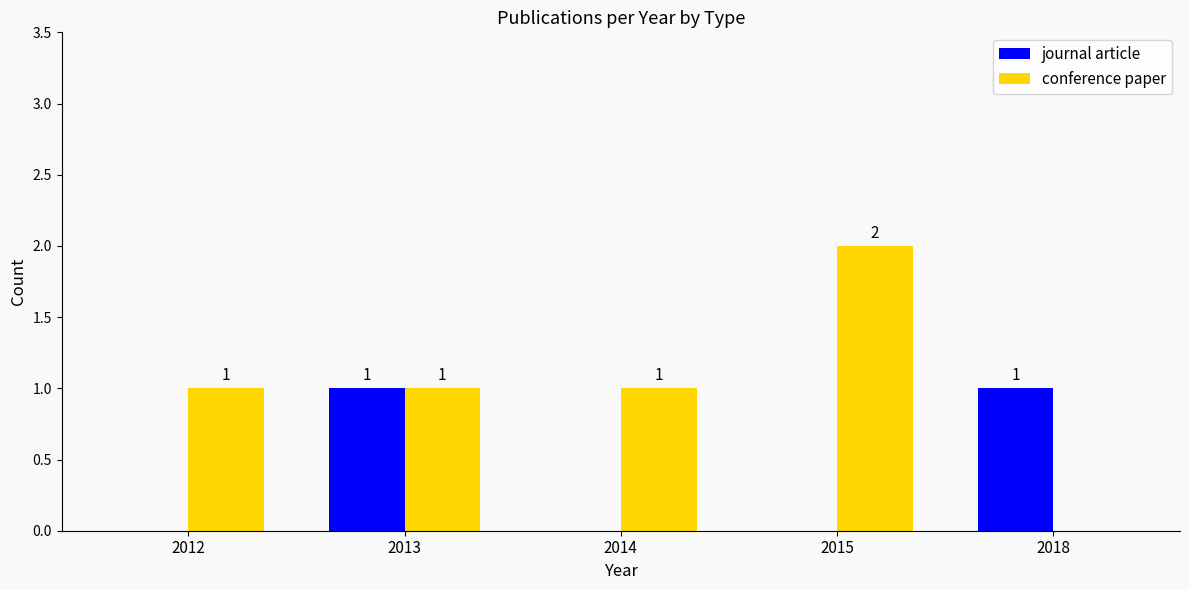

What is the sum of all conference paper values?

5